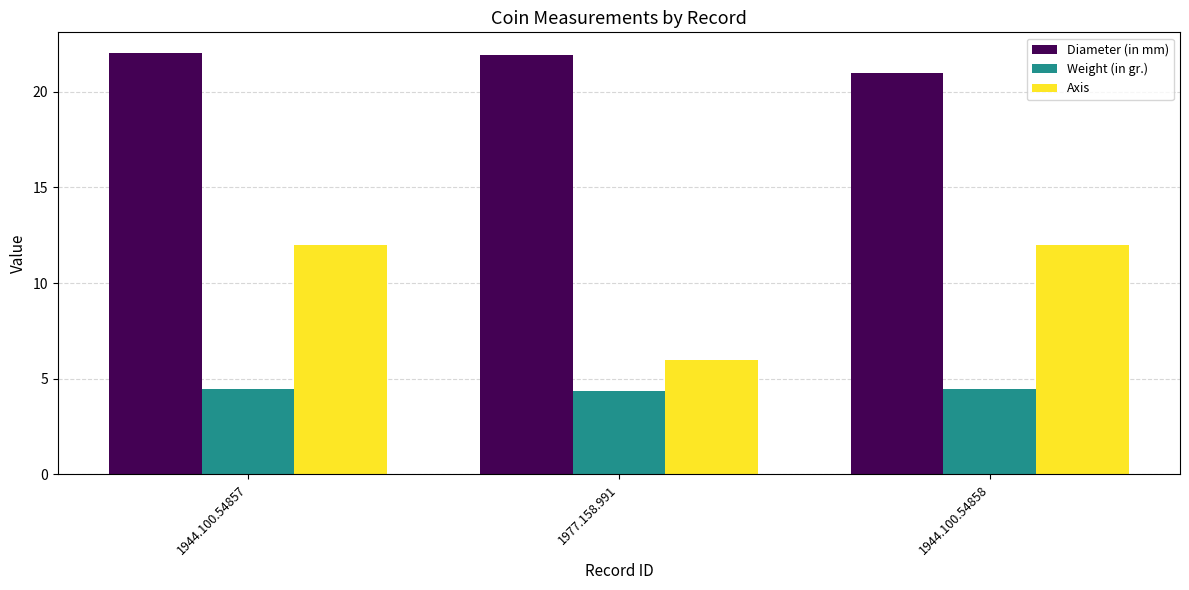

The Axis series shows 6.7 at 1944.100.54858. True or false?

False